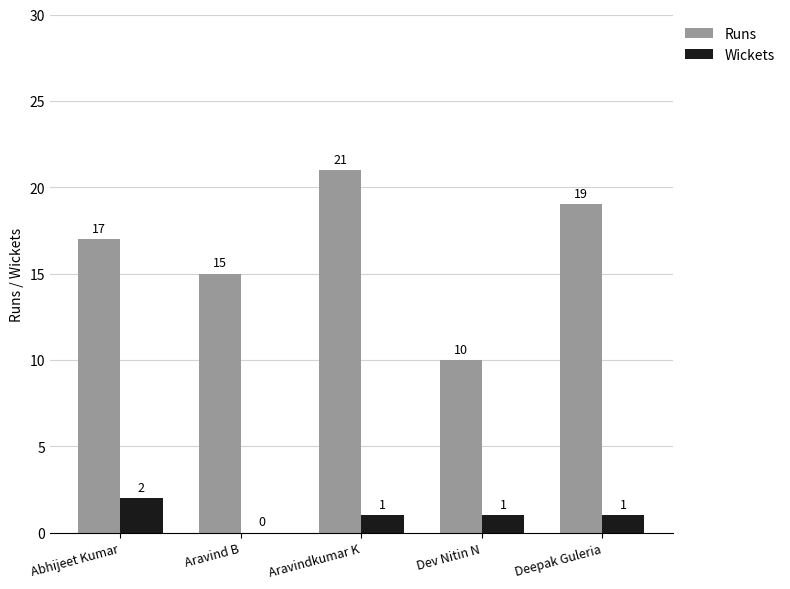

The Runs series shows 24 at Aravind B. True or false?

False